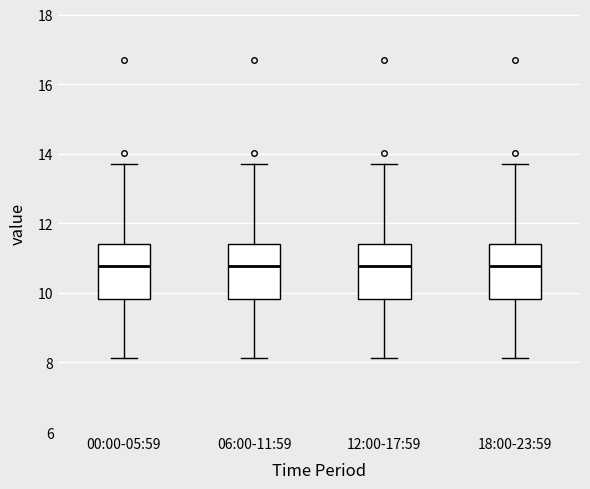

Reading left to right, read every box against the y-axis: the position of its median line, the range the box covers, and the ends of its whiskers. The values are not printed on the chart, so give them approximately, as read against the axis.

00:00-05:59: median 10.8, box 9.8 to 11.4, whiskers 8.2 to 13.8
06:00-11:59: median 10.8, box 9.8 to 11.4, whiskers 8.2 to 13.8
12:00-17:59: median 10.8, box 9.8 to 11.4, whiskers 8.2 to 13.8
18:00-23:59: median 10.8, box 9.8 to 11.4, whiskers 8.2 to 13.8